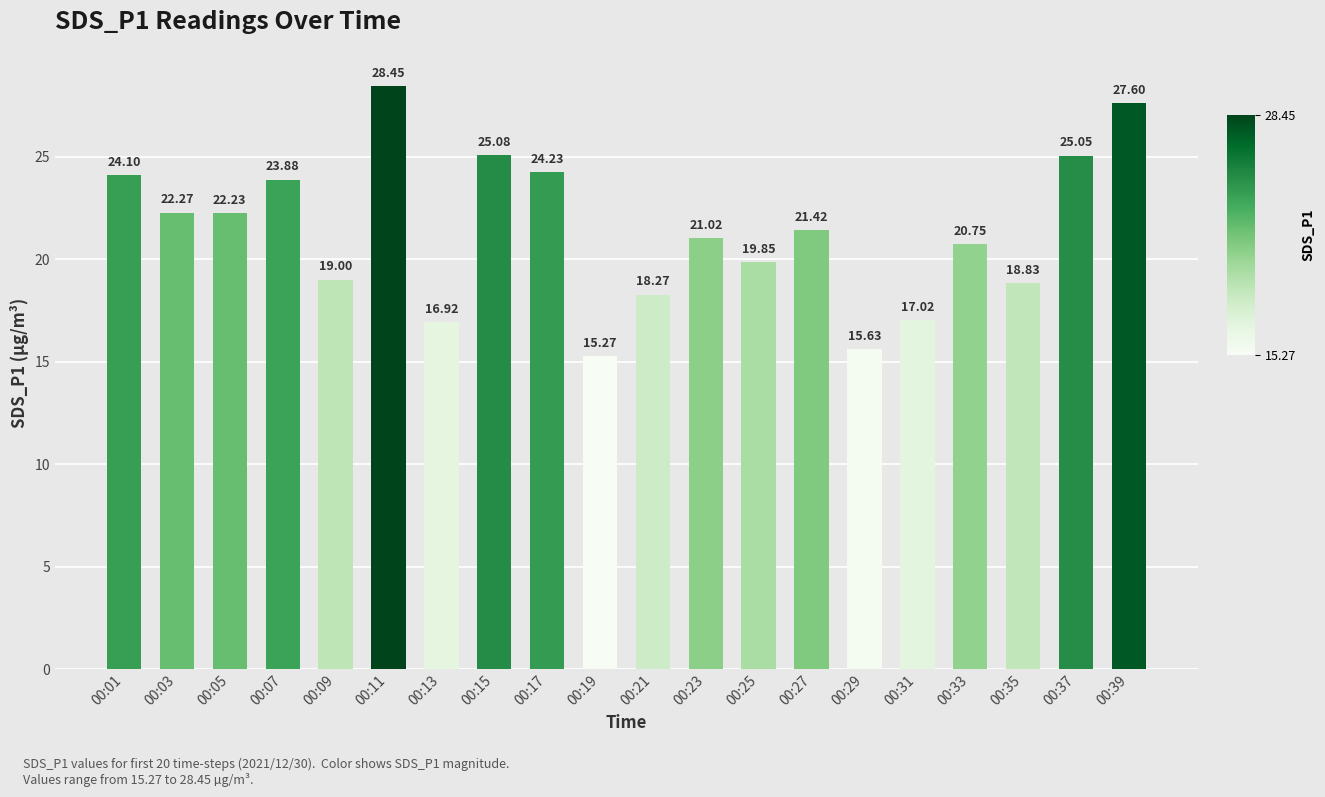

Does the chart contain stacked bars?

No